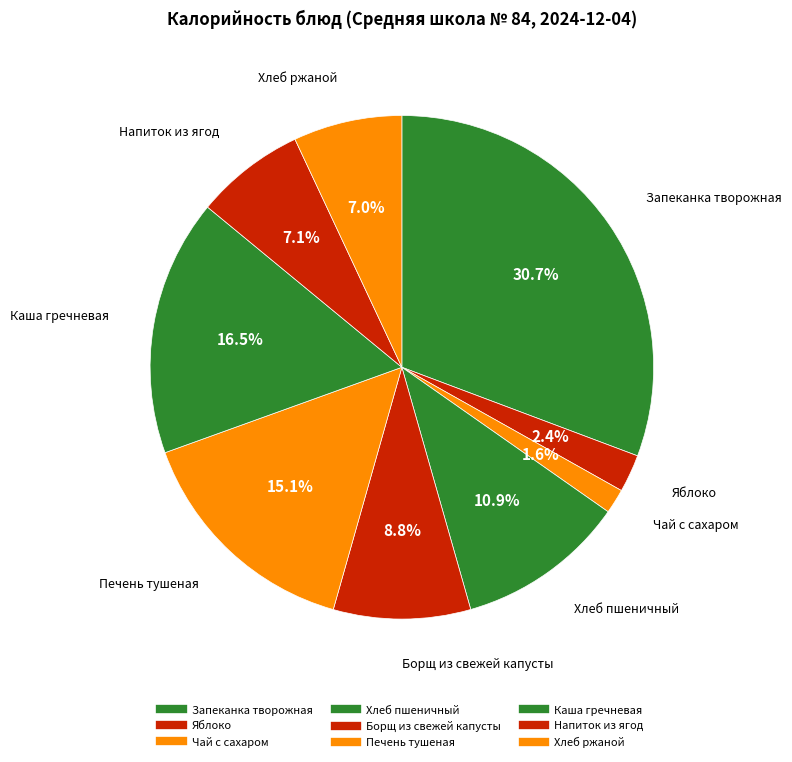

The Печень тушеная slice represents 8% of the pie. True or false?

False